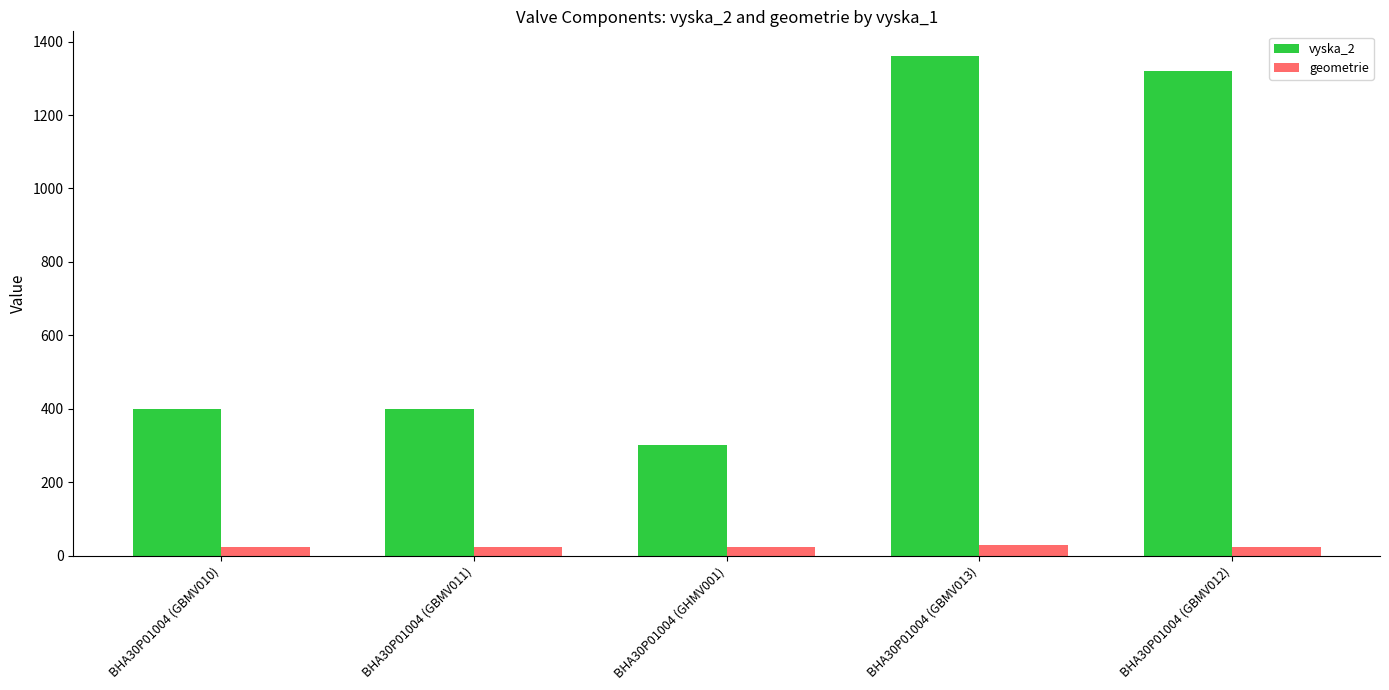

Which label corresponds to the largest value in the chart?

BHA30P01004 (GBMV013)